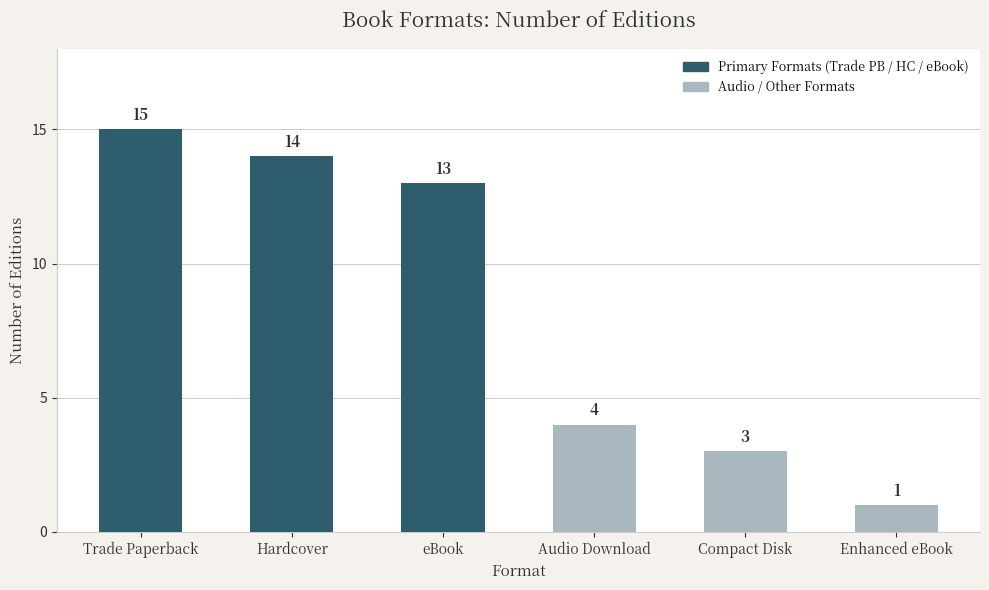

Which category has the lowest value across all series?

Enhanced eBook